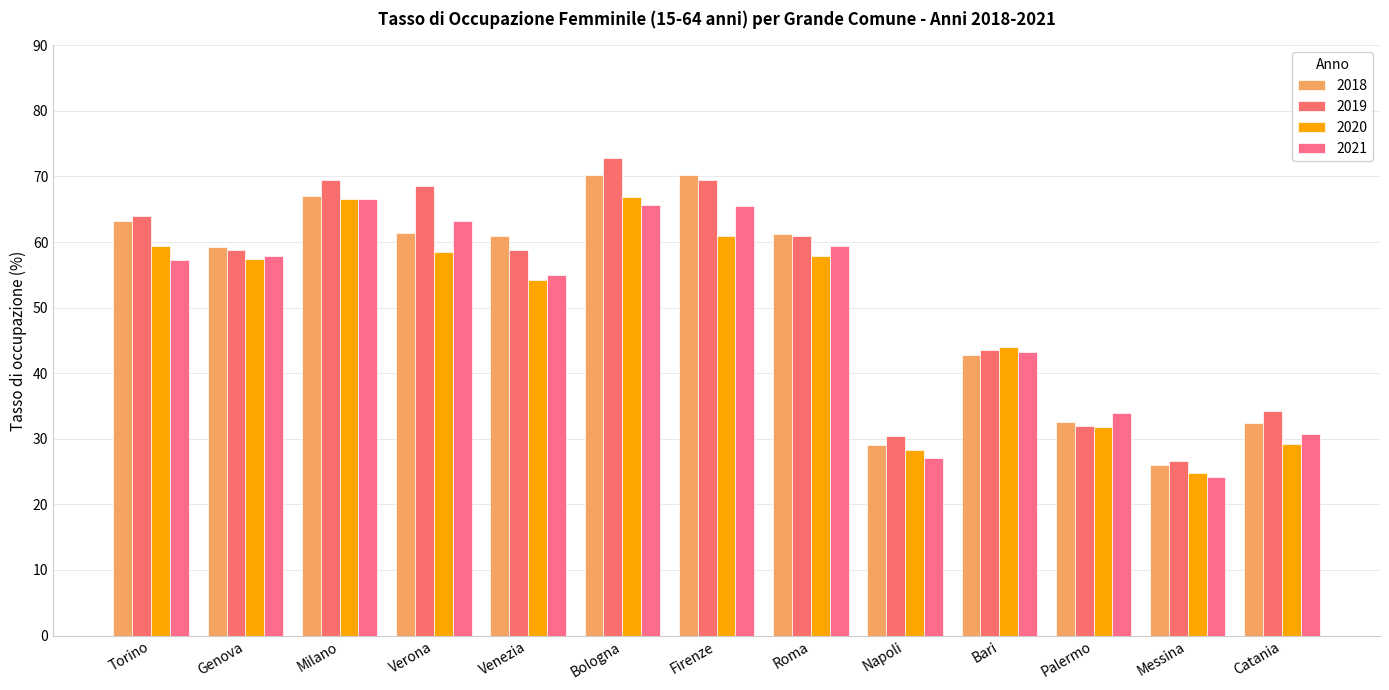

At which category does the chart reach its peak across all series?

Bologna